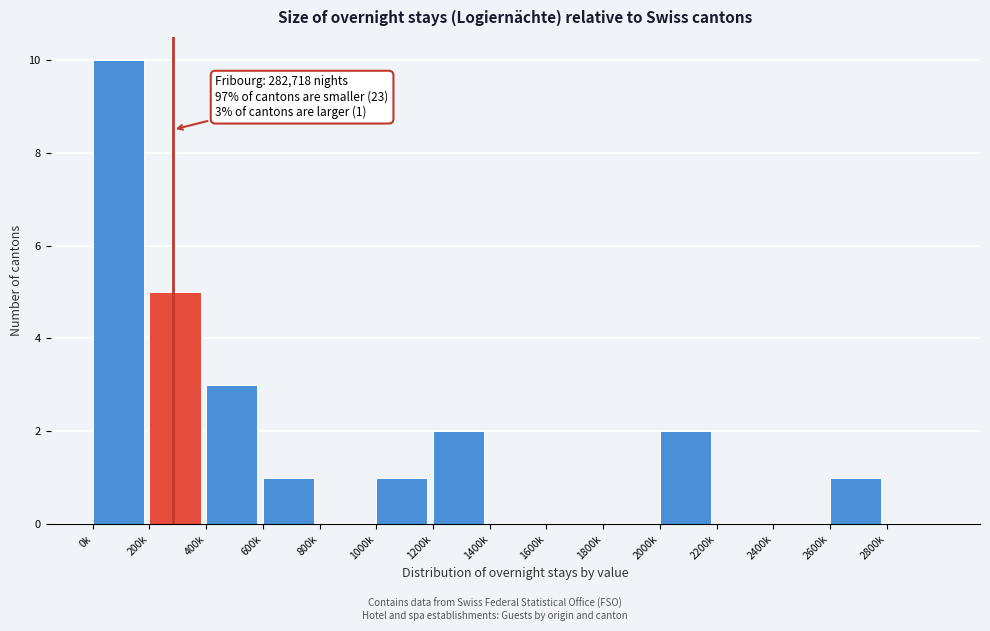

Reading left to right, list all the values displayed in this chart.

0k=10	200k=5	400k=3	600k=1	800k=0	1000k=1	1200k=2	1400k=0	1600k=0	1800k=0	2000k=2	2200k=0	2400k=0	2600k=1	2800k=0